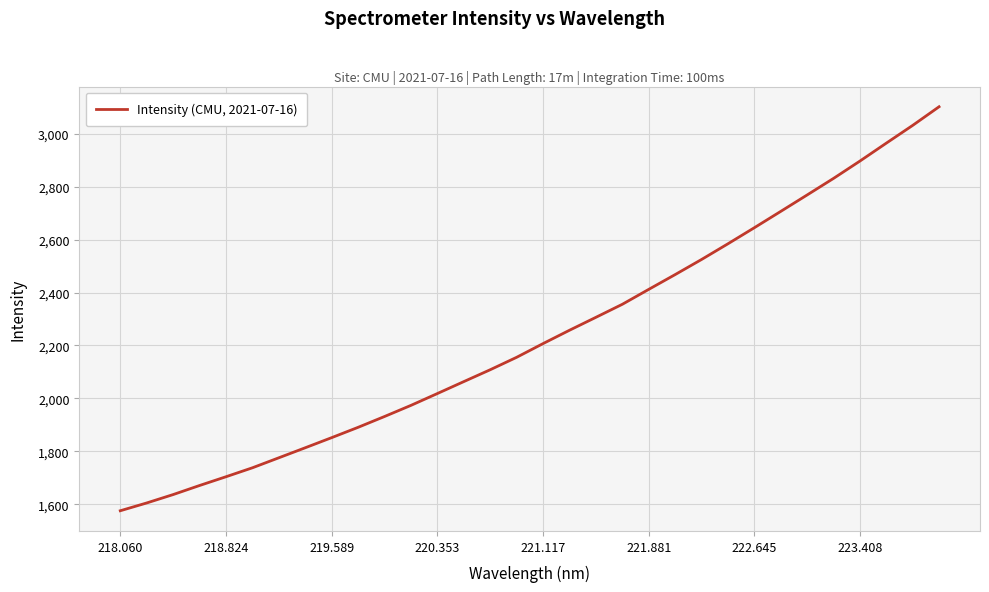

What is the greatest value displayed?

3102.4